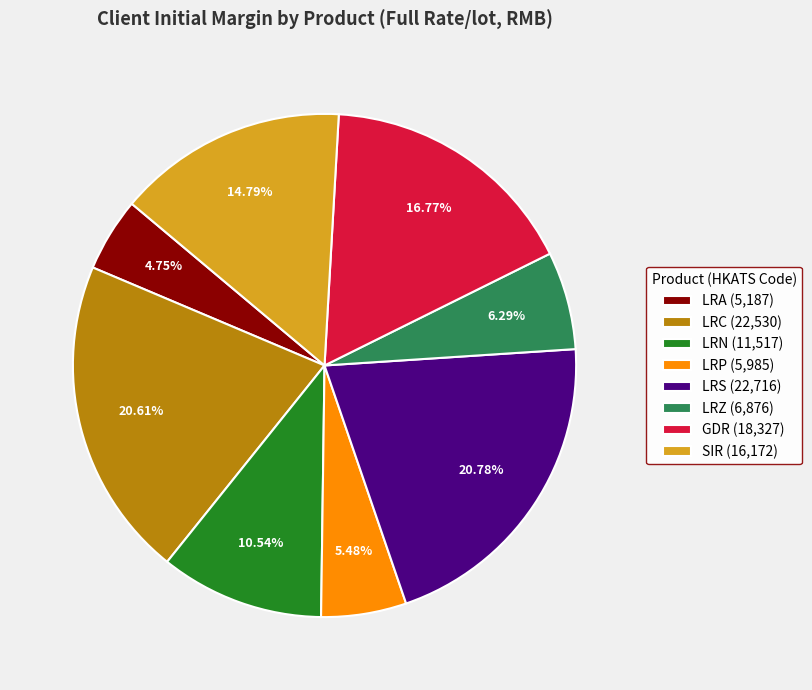

To the nearest percent, what is the combined percentage of SIR and LRP?

20%